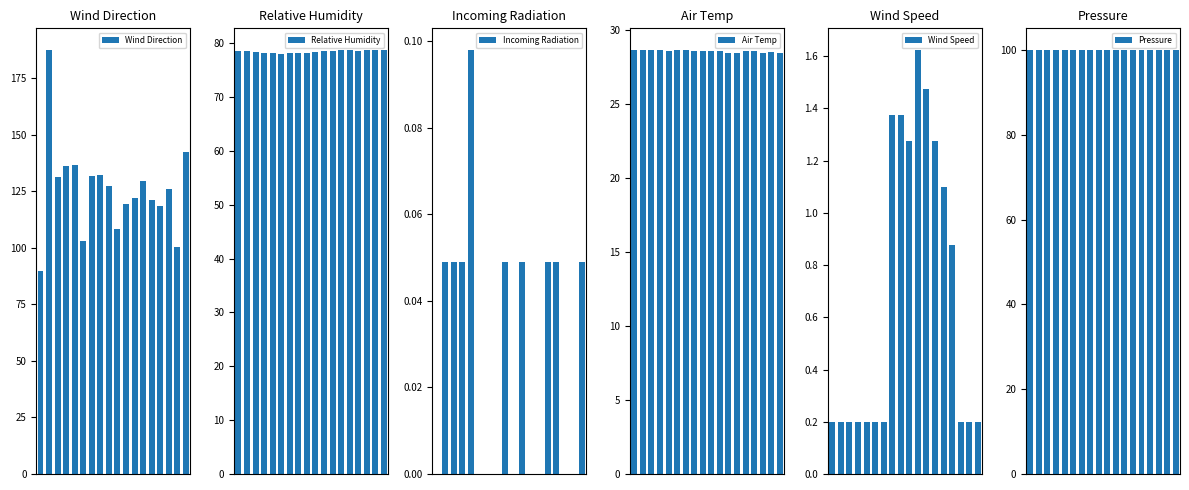

What is the spread (max minus min) of values at 15?

126.2